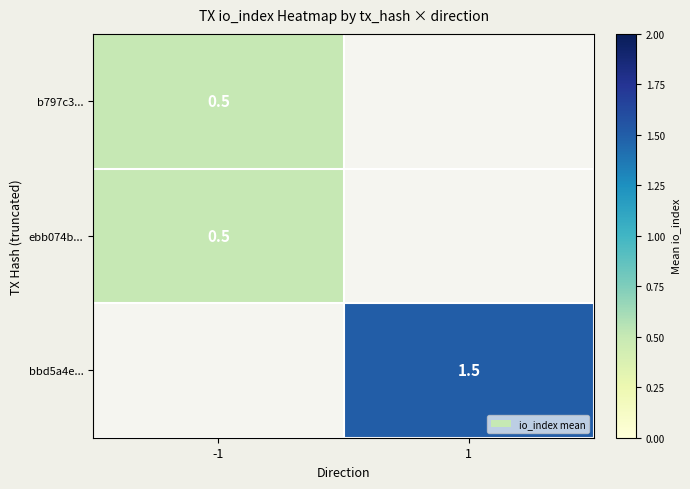

The bbd5a4e... series shows 1.0 at 1. True or false?

False